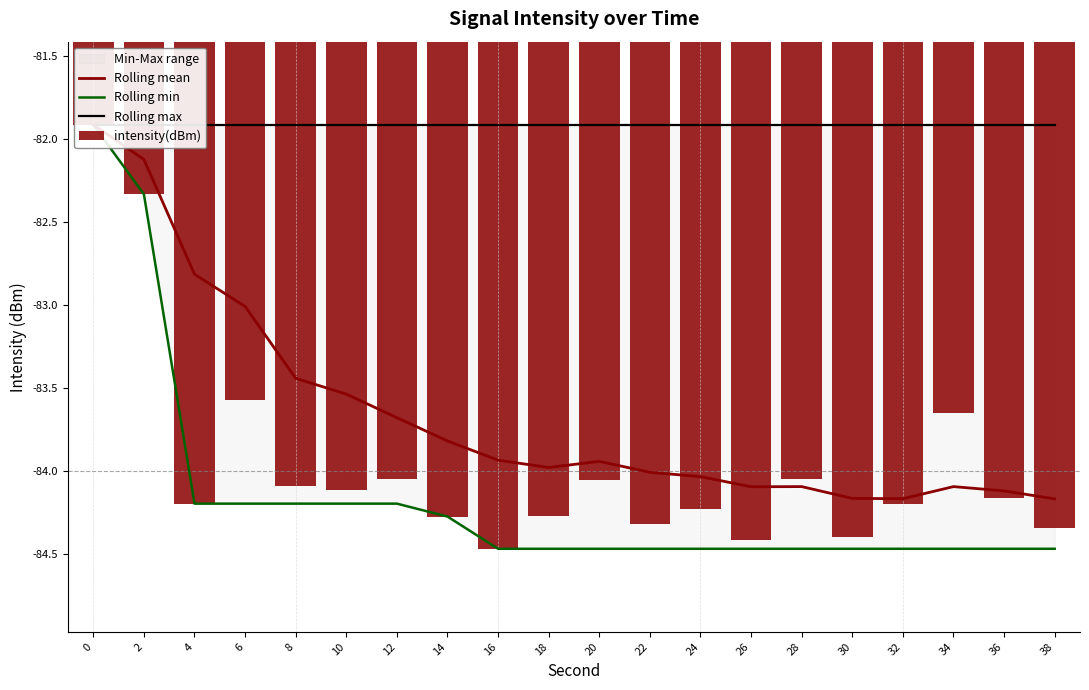

Reading right to left, list all the values displayed in this chart.

Rolling mean: 38=-84.2	36=-84.1	34=-84.1	32=-84.2	30=-84.2	28=-84.1	26=-84.1	24=-84.0	22=-84.0	20=-83.9	18=-84.0	16=-83.9	14=-83.8	12=-83.7	10=-83.5	8=-83.4	6=-83.0	4=-82.8	2=-82.1	0=-81.9
Rolling min: 38=-84.5	36=-84.5	34=-84.5	32=-84.5	30=-84.5	28=-84.5	26=-84.5	24=-84.5	22=-84.5	20=-84.5	18=-84.5	16=-84.5	14=-84.3	12=-84.2	10=-84.2	8=-84.2	6=-84.2	4=-84.2	2=-82.3	0=-81.9
Rolling max: 38=-81.9	36=-81.9	34=-81.9	32=-81.9	30=-81.9	28=-81.9	26=-81.9	24=-81.9	22=-81.9	20=-81.9	18=-81.9	16=-81.9	14=-81.9	12=-81.9	10=-81.9	8=-81.9	6=-81.9	4=-81.9	2=-81.9	0=-81.9
intensity(dBm): 38=-84.3	36=-84.2	34=-83.6	32=-84.2	30=-84.4	28=-84.1	26=-84.4	24=-84.2	22=-84.3	20=-84.1	18=-84.3	16=-84.5	14=-84.3	12=-84.0	10=-84.1	8=-84.1	6=-83.6	4=-84.2	2=-82.3	0=-81.9